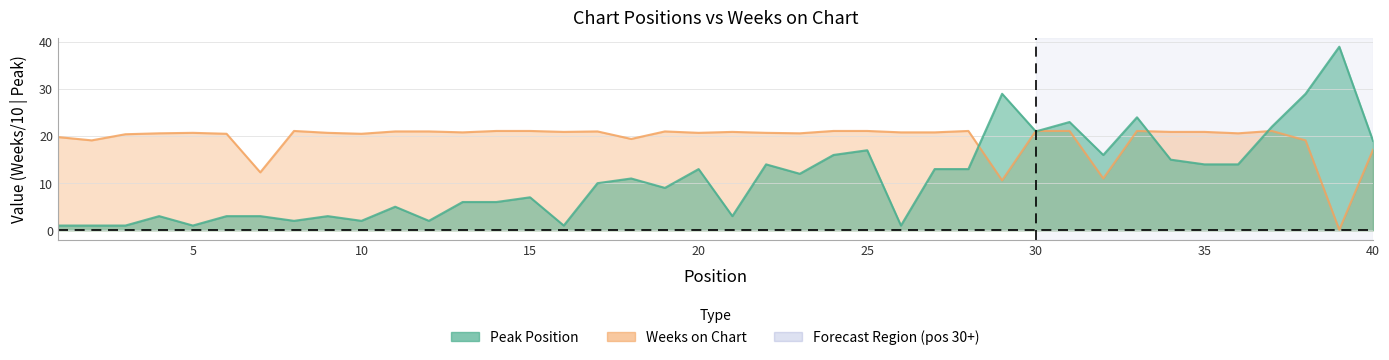

What are all the series names shown in the legend?

Peak Position, Weeks on Chart